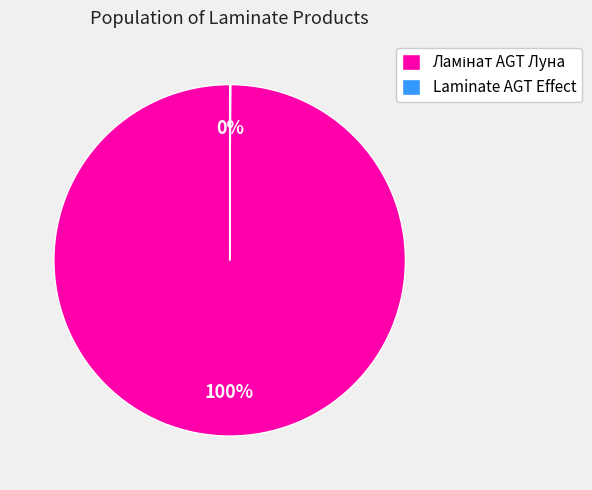

Does any single category account for the majority?

Yes